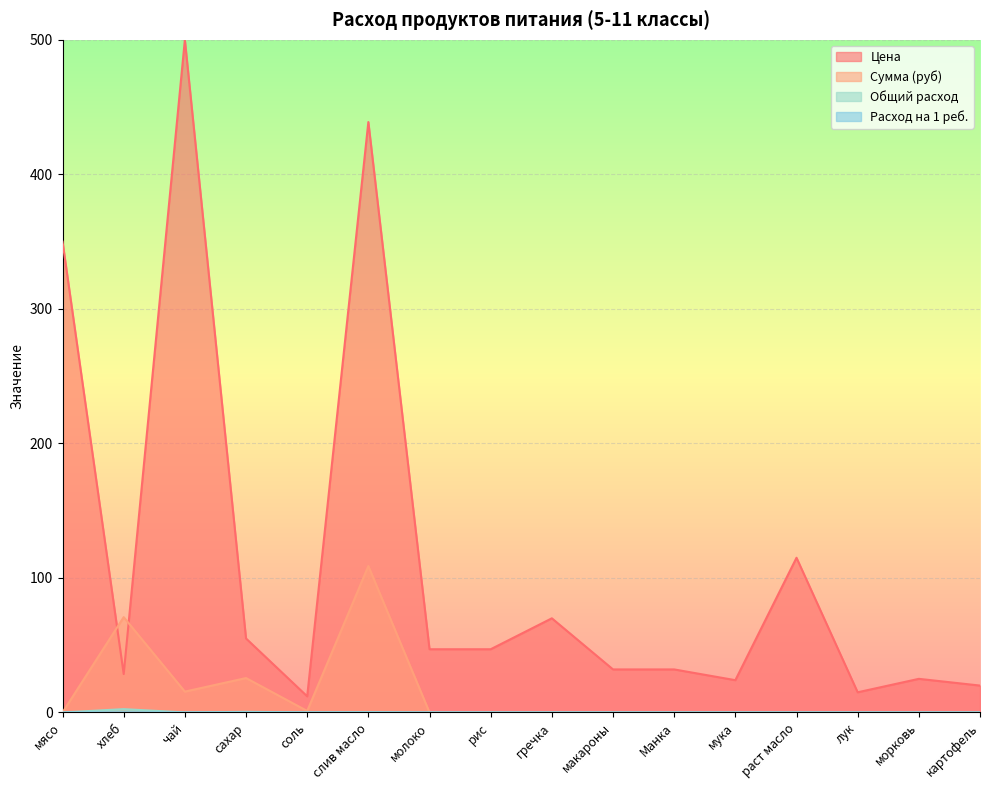

Reading left to right, extract all data points from this chart.

Цена: 350.0	28.6	500.0	55.0	12.0	438.9	47.0	47.0	70.0	32.0	32.0	24.0	115.0	15.0	25.0	20.0
Сумма (руб): 0.0	70.9	15.5	25.6	1.1	108.8	0.0	0.0	0.0	0.0	0.0	0.0	0.0	0.0	0.0	0.0
Общий расход: 0.0	2.5	0.0	0.5	0.1	0.2	0.0	0.0	0.0	0.0	0.0	0.0	0.0	0.0	0.0	0.0
Расход на 1 реб.: 0.0	0.1	0.0	0.0	0.0	0.0	0.0	0.0	0.0	0.0	0.0	0.0	0.0	0.0	0.0	0.0